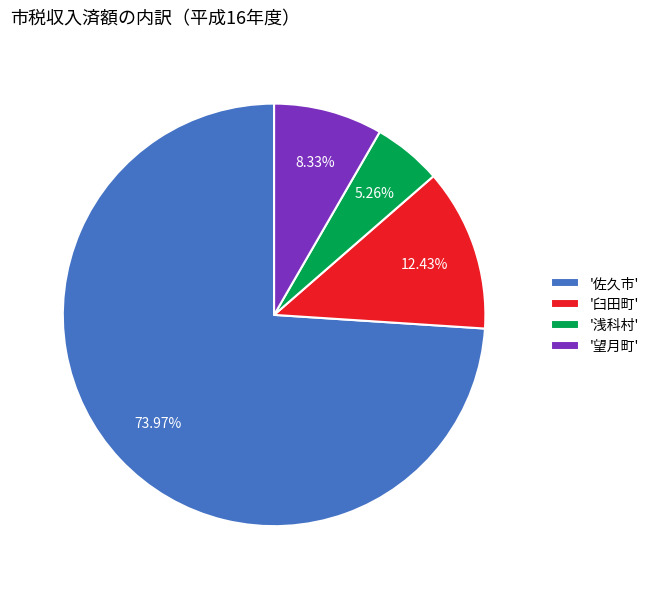

Is there any slice that represents more than half of the pie?

Yes